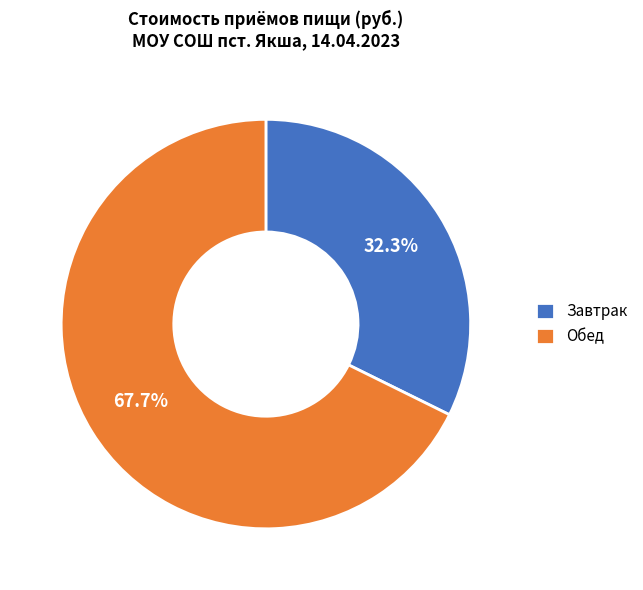

To the nearest percent, what is the combined percentage of Завтрак and Обед?

100%